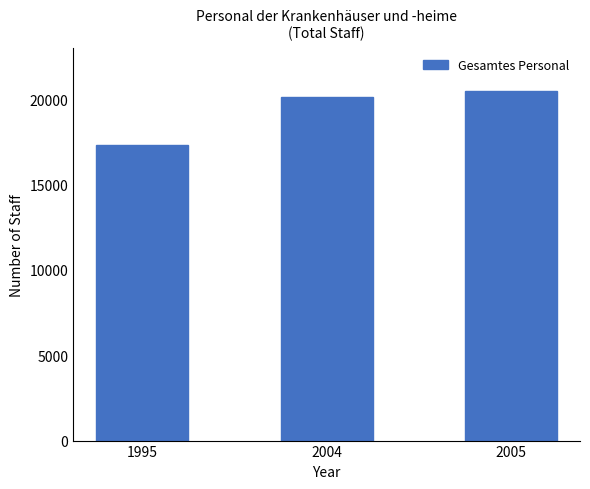

List the labels in order of value, smallest first.

1995, 2004, 2005